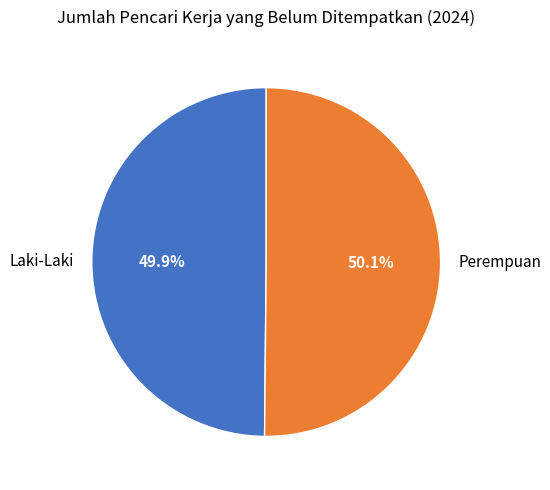

Is there a majority slice in this chart?

Yes